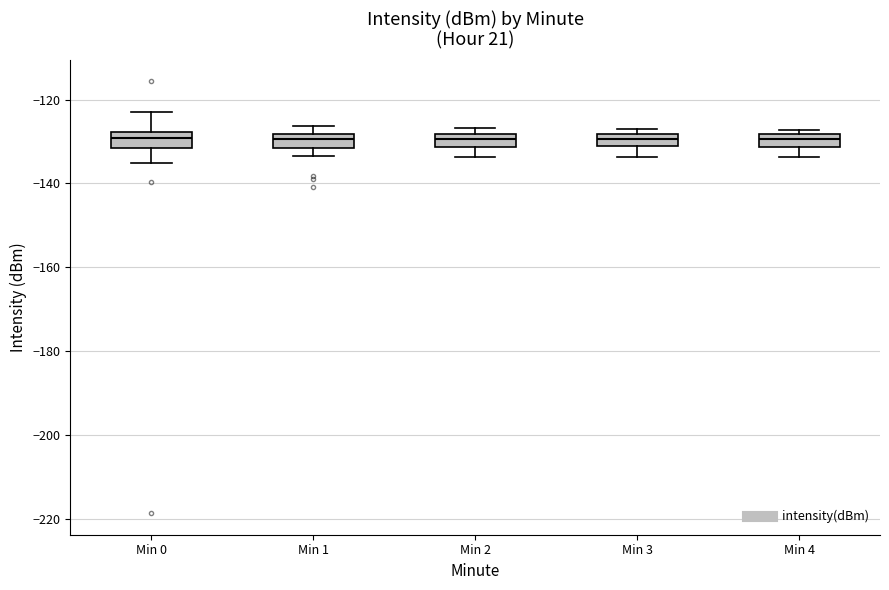

Where does the median line of the box for Min 1 sit on the y-axis? The values are not printed on the chart, so give them approximately, as read against the axis.

-130